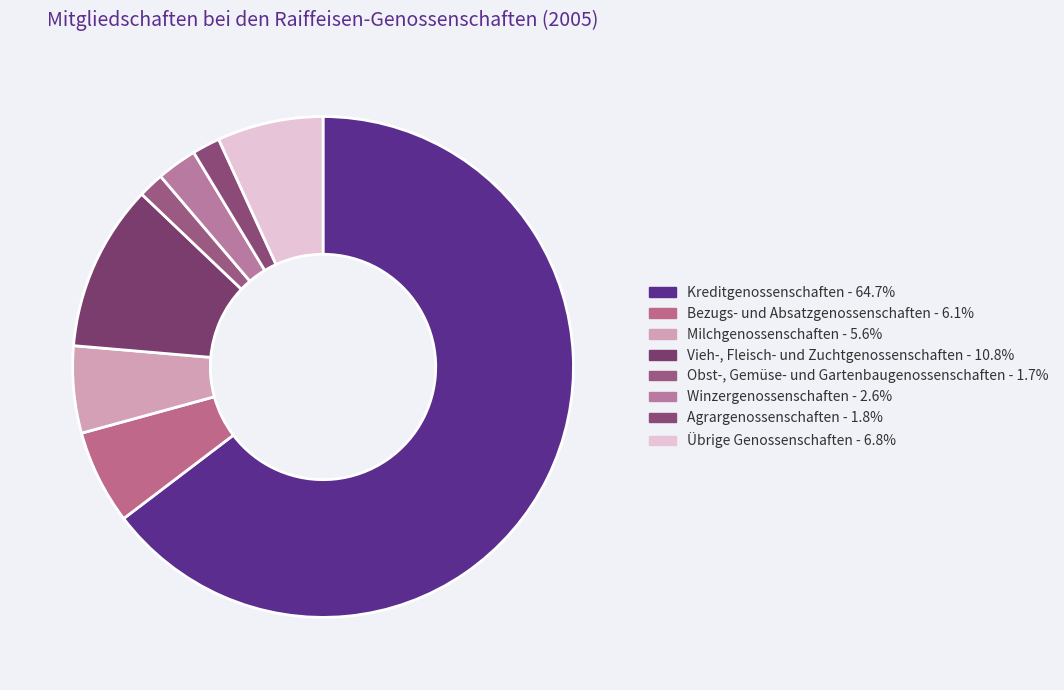

True or false: Übrige Genossenschaften accounts for 21% of the total.

False